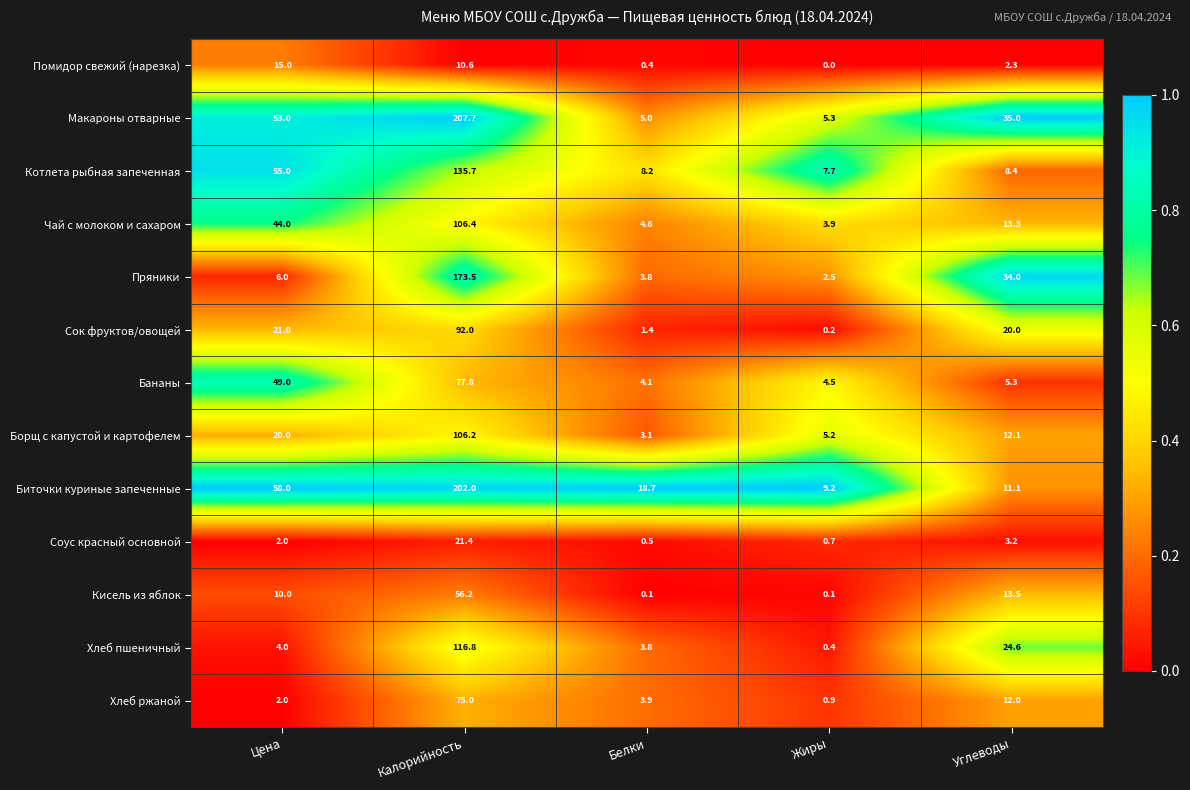

Rank the series by their maximum value, from highest to lowest.

Макароны отварные, Биточки куриные запеченные, Пряники, Котлета рыбная запеченная, Хлеб пшеничный, Чай с молоком и сахаром, Борщ с капустой и картофелем, Сок фруктов/овощей, Бананы, Хлеб ржаной, Кисель из яблок, Соус красный основной, Помидор свежий (нарезка)